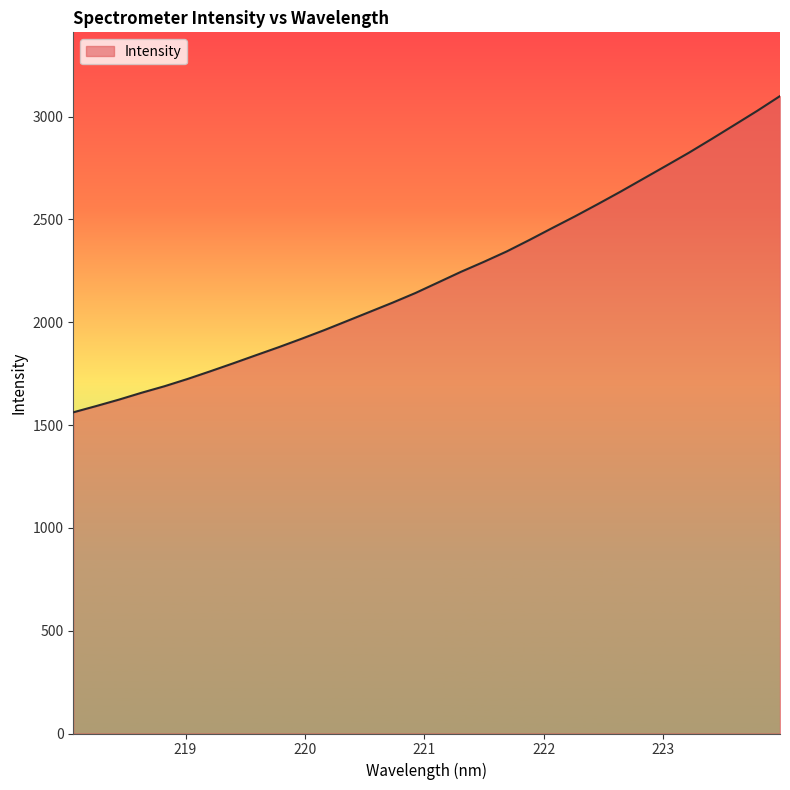

What is the difference between the maximum and minimum values?

1538.1